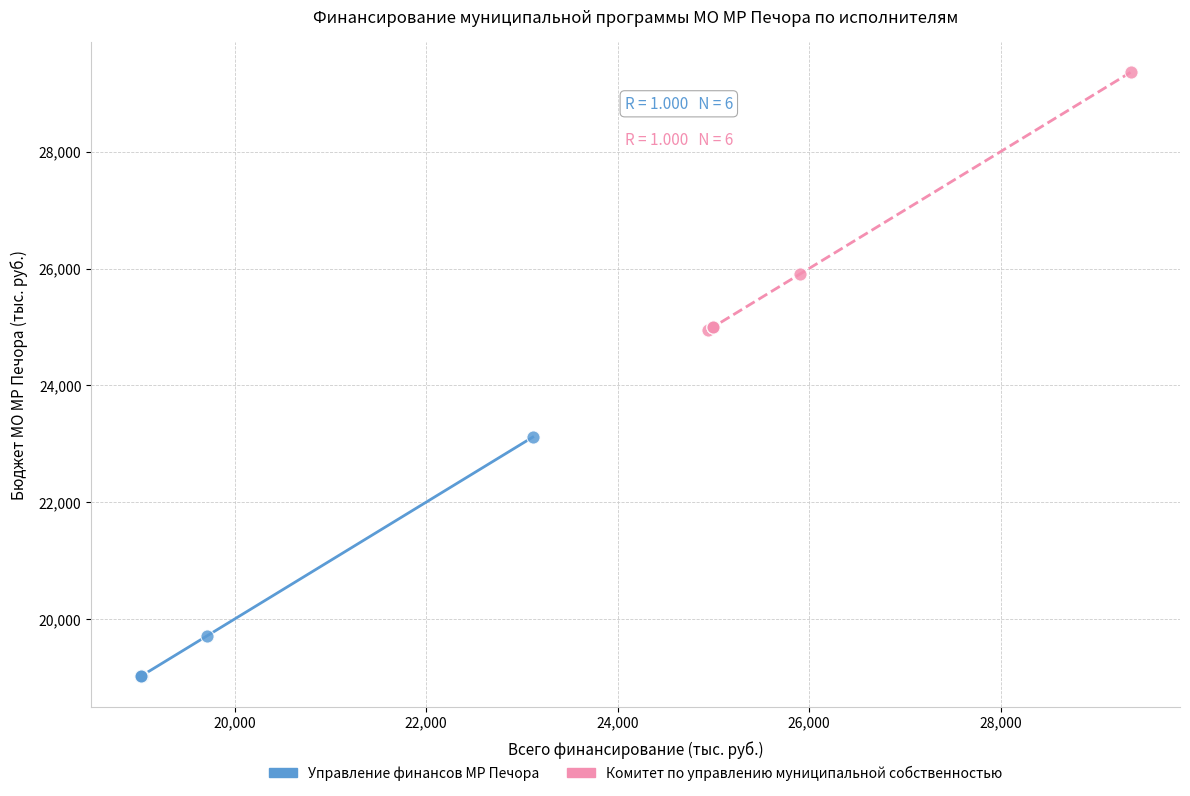

Which series contains the highest Y value?

Комитет по управлению муниципальной собственностью